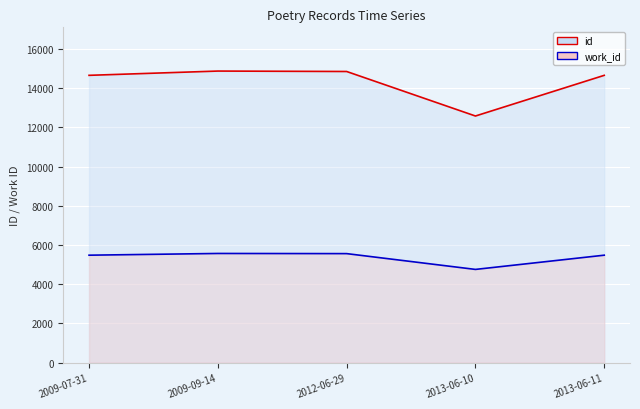

True or false: work_id and id cross at least once.

False